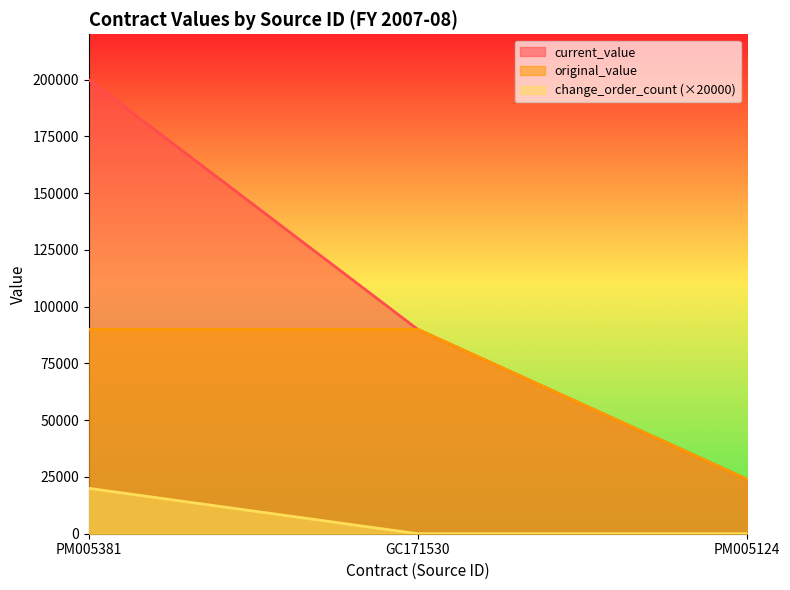

Which category has the lowest value across all series?

GC171530